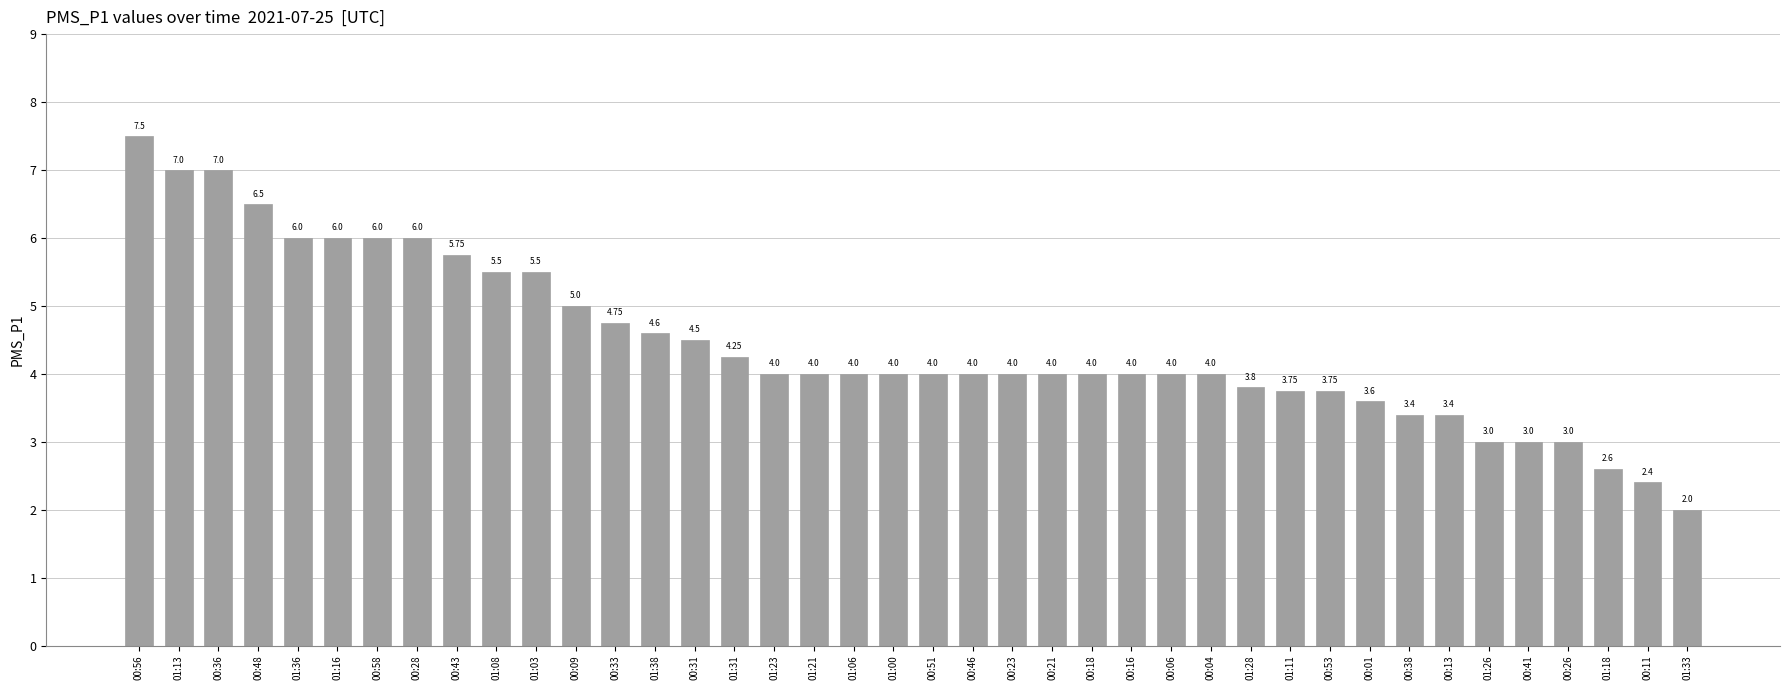

What is the sum of the values at 01:21 and 00:28?

10.0